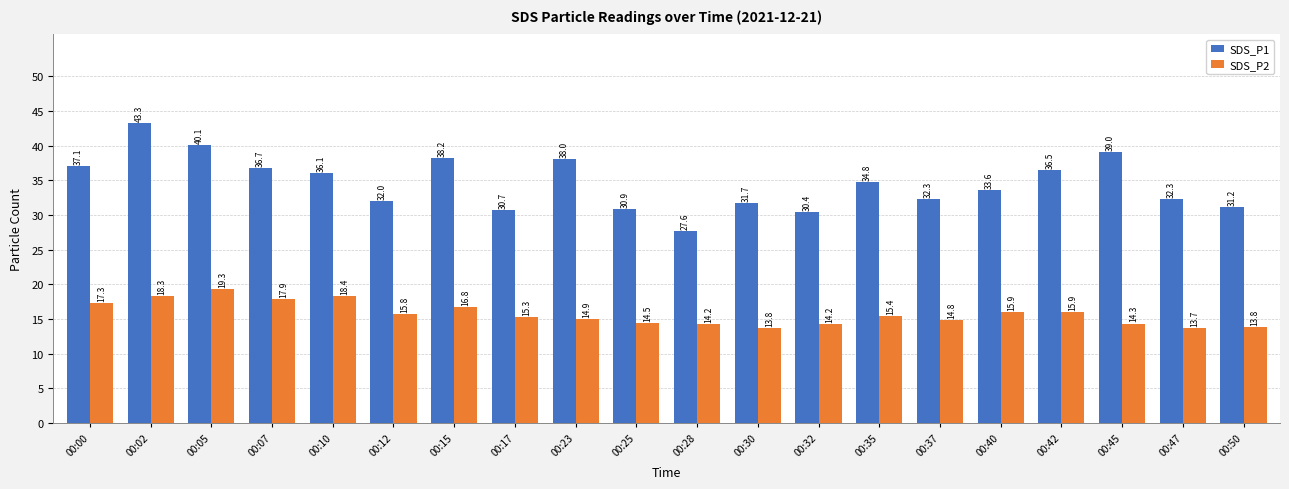

What is the value of the SDS_P1 bar at the 19th from the left?

32.3